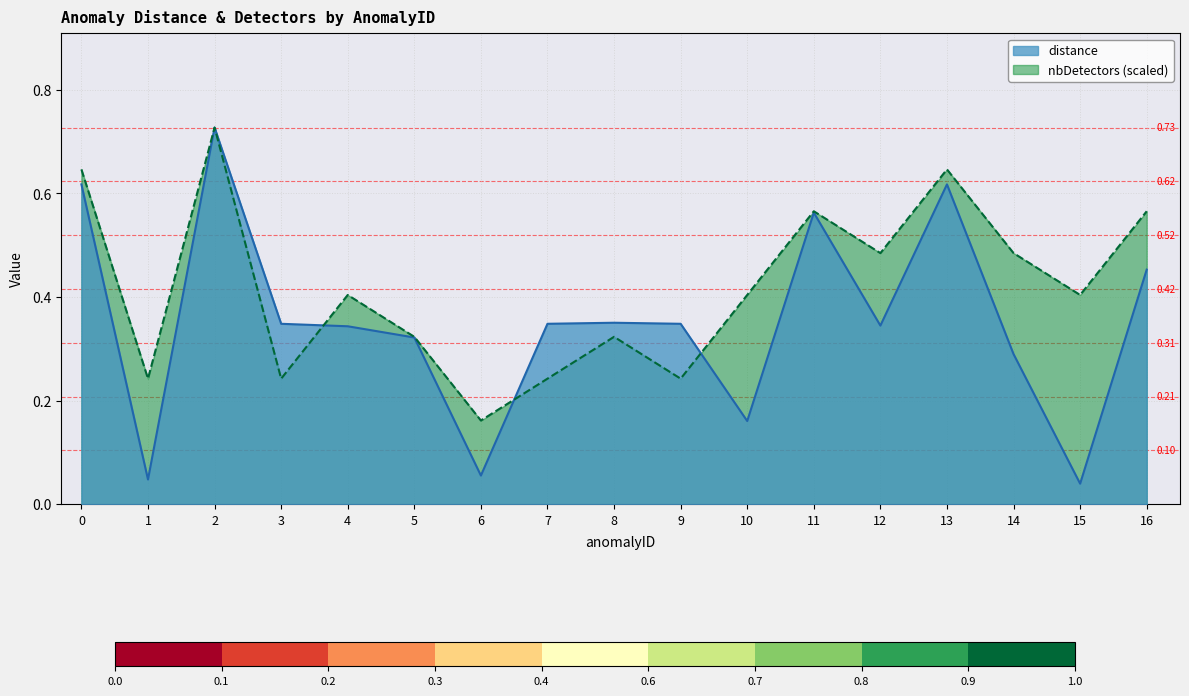

List the series in order of their overall mean, highest first.

nbDetectors (scaled), distance